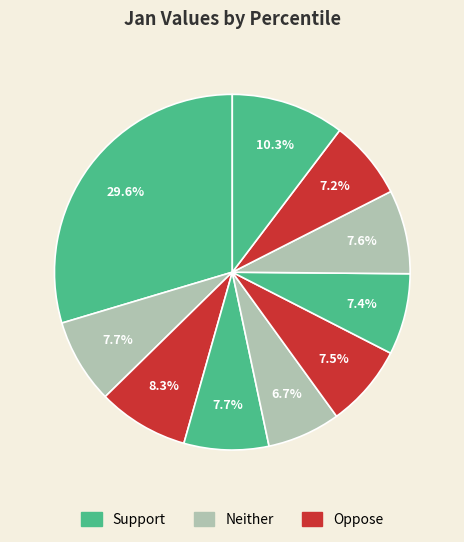

To the nearest percent, what is the average slice percentage?

10%